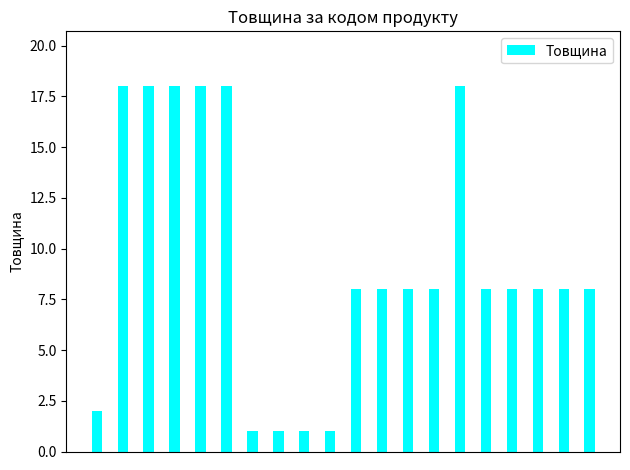

How many bars are there in total?

20